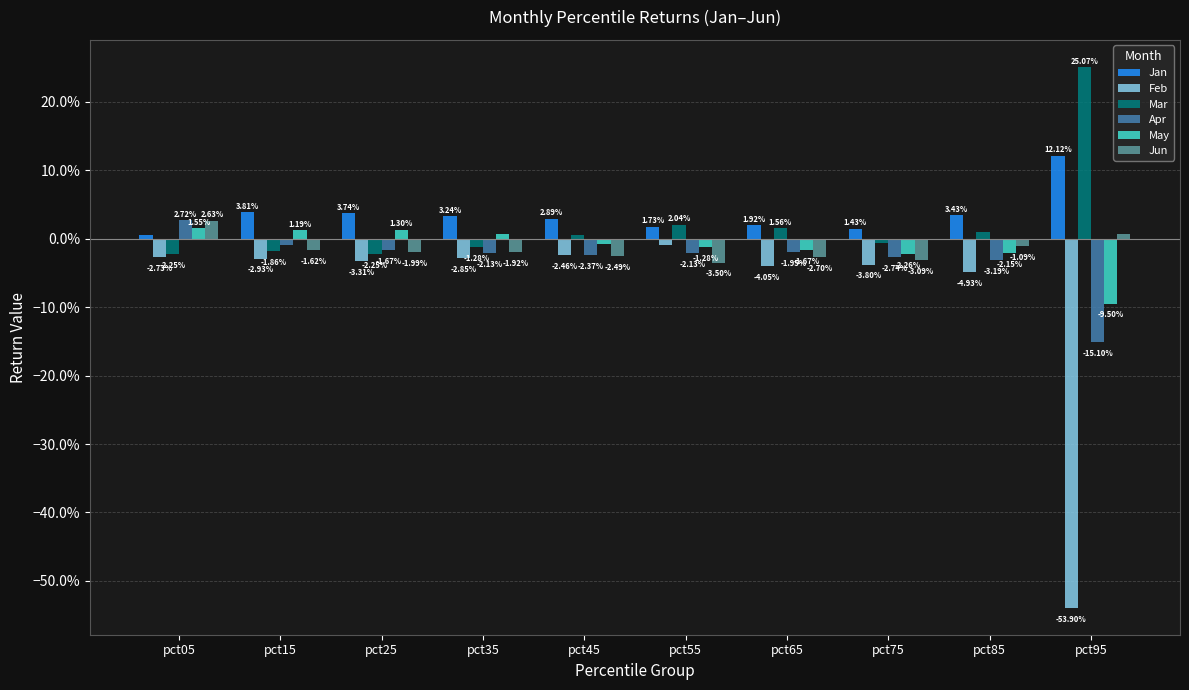

Which category has the highest value across all series?

pct95